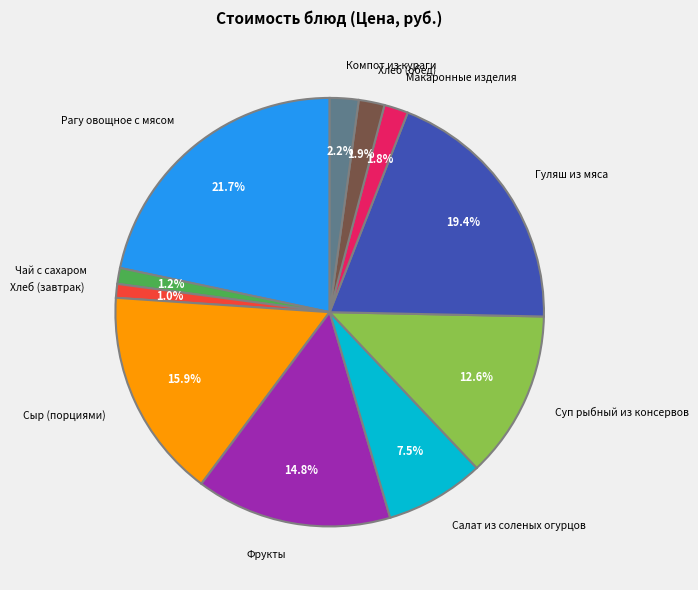

Which slice is the largest?

Рагу овощное с мясом